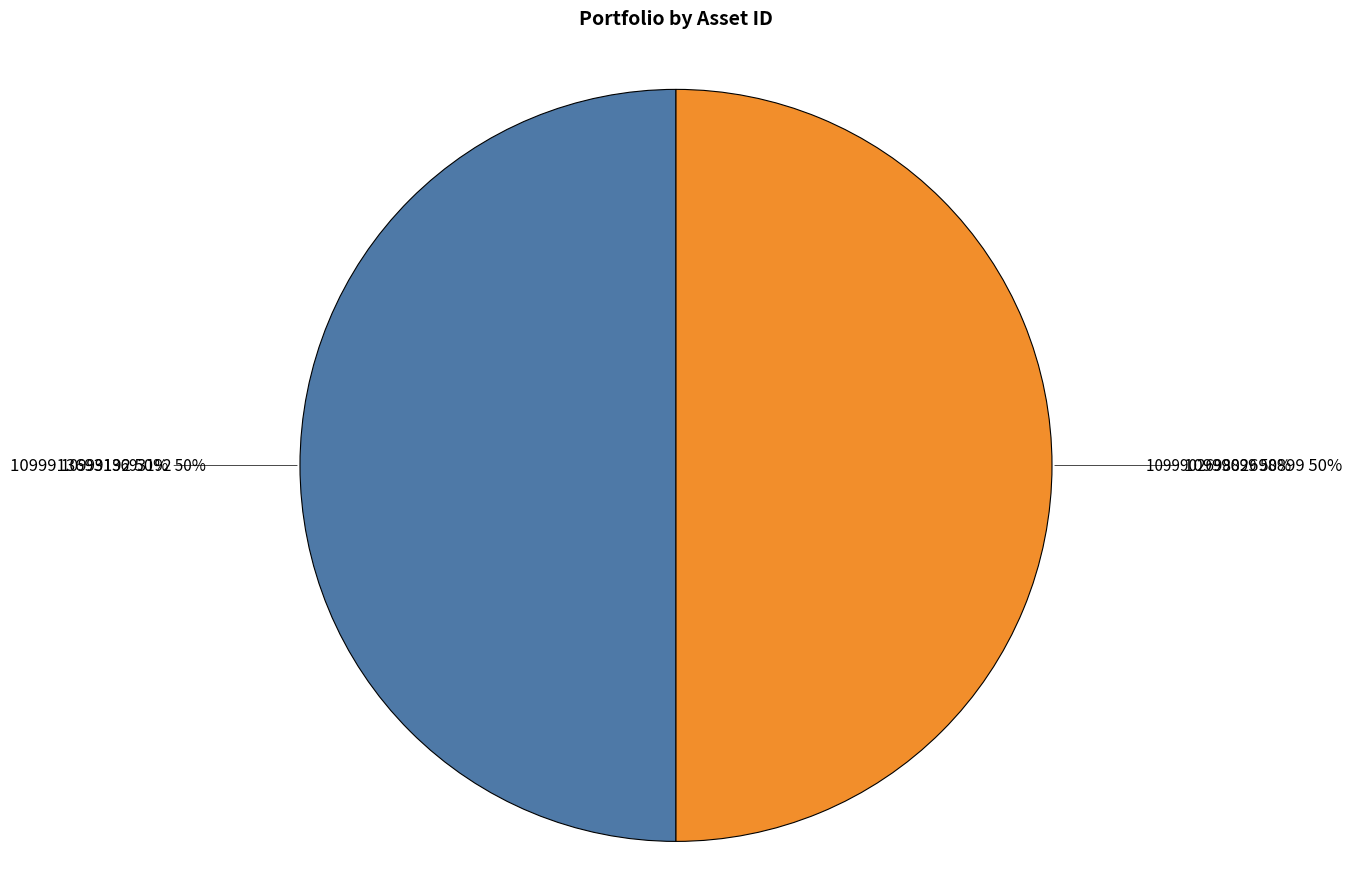

What is the ratio of the value at 1099913693192 to the value at 1099902698899?

1.0